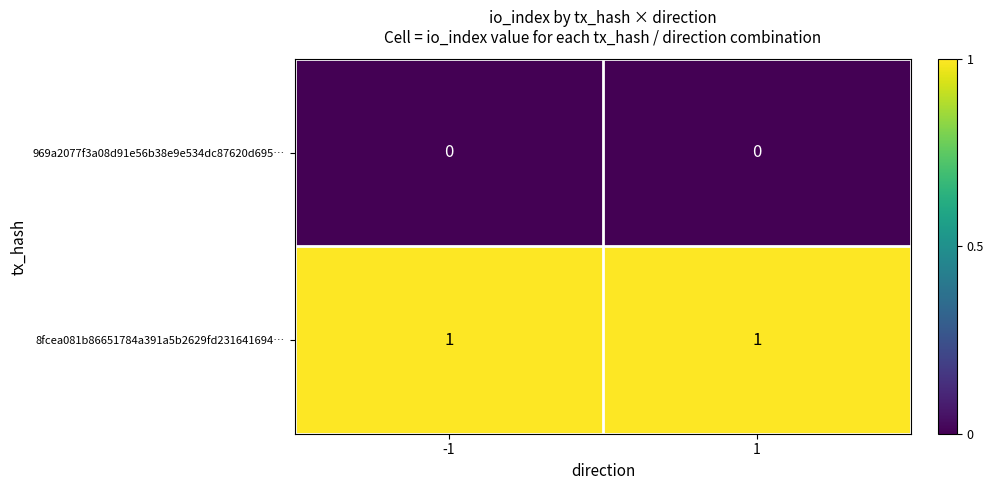

Is the value of 8fcea081b86651784a391a5b2629fd231641694… at 1 greater than the value of 969a2077f3a08d91e56b38e9e534dc87620d695… at -1?

Yes